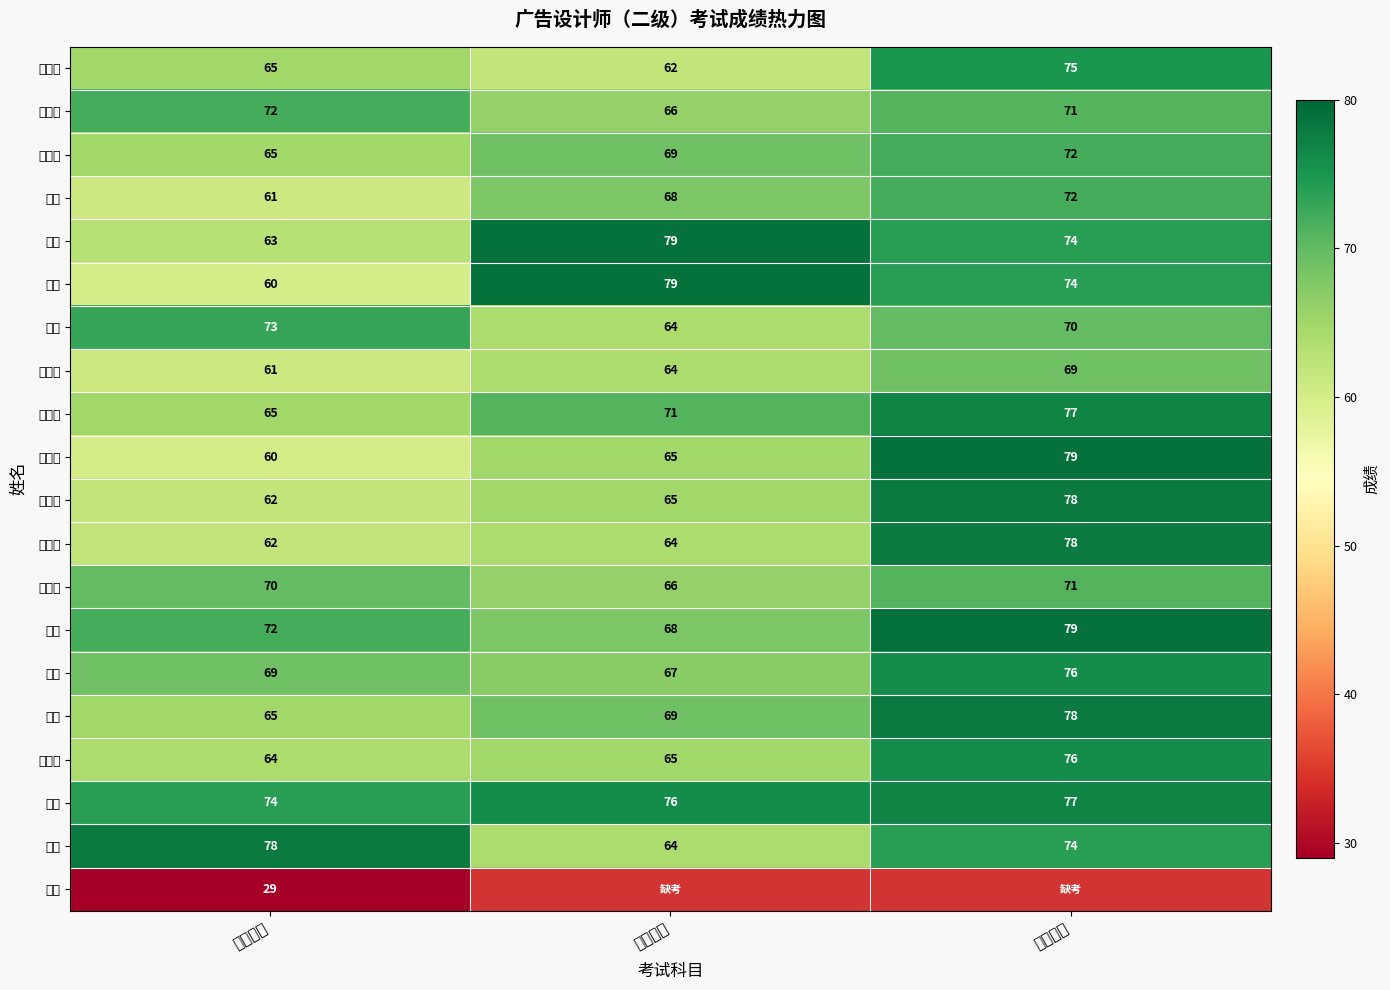

What is the difference between the 胡婷 values at 实操成绩 and 综合成绩?

11